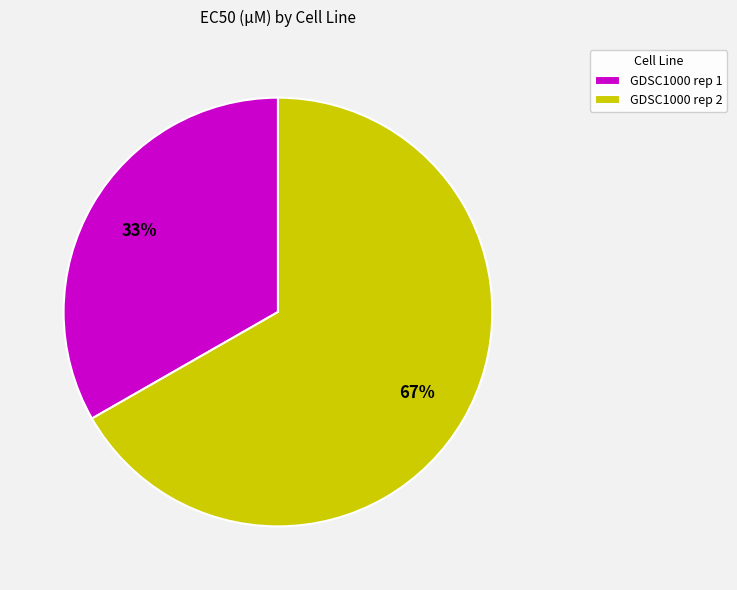

True or false: GDSC1000 rep 1 accounts for 39% of the total.

False